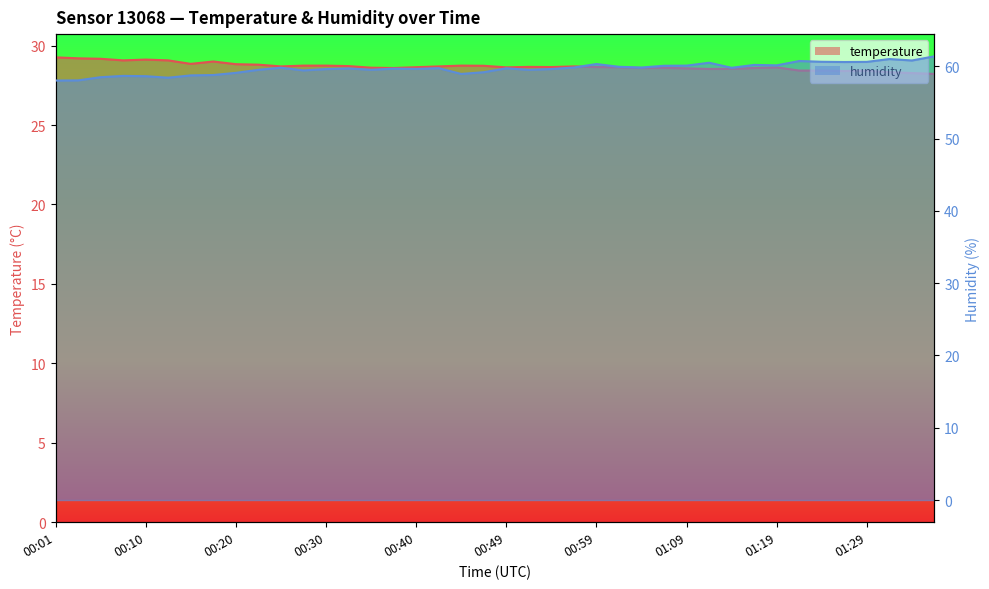

How many interior local peaks does the temperature series have?

8